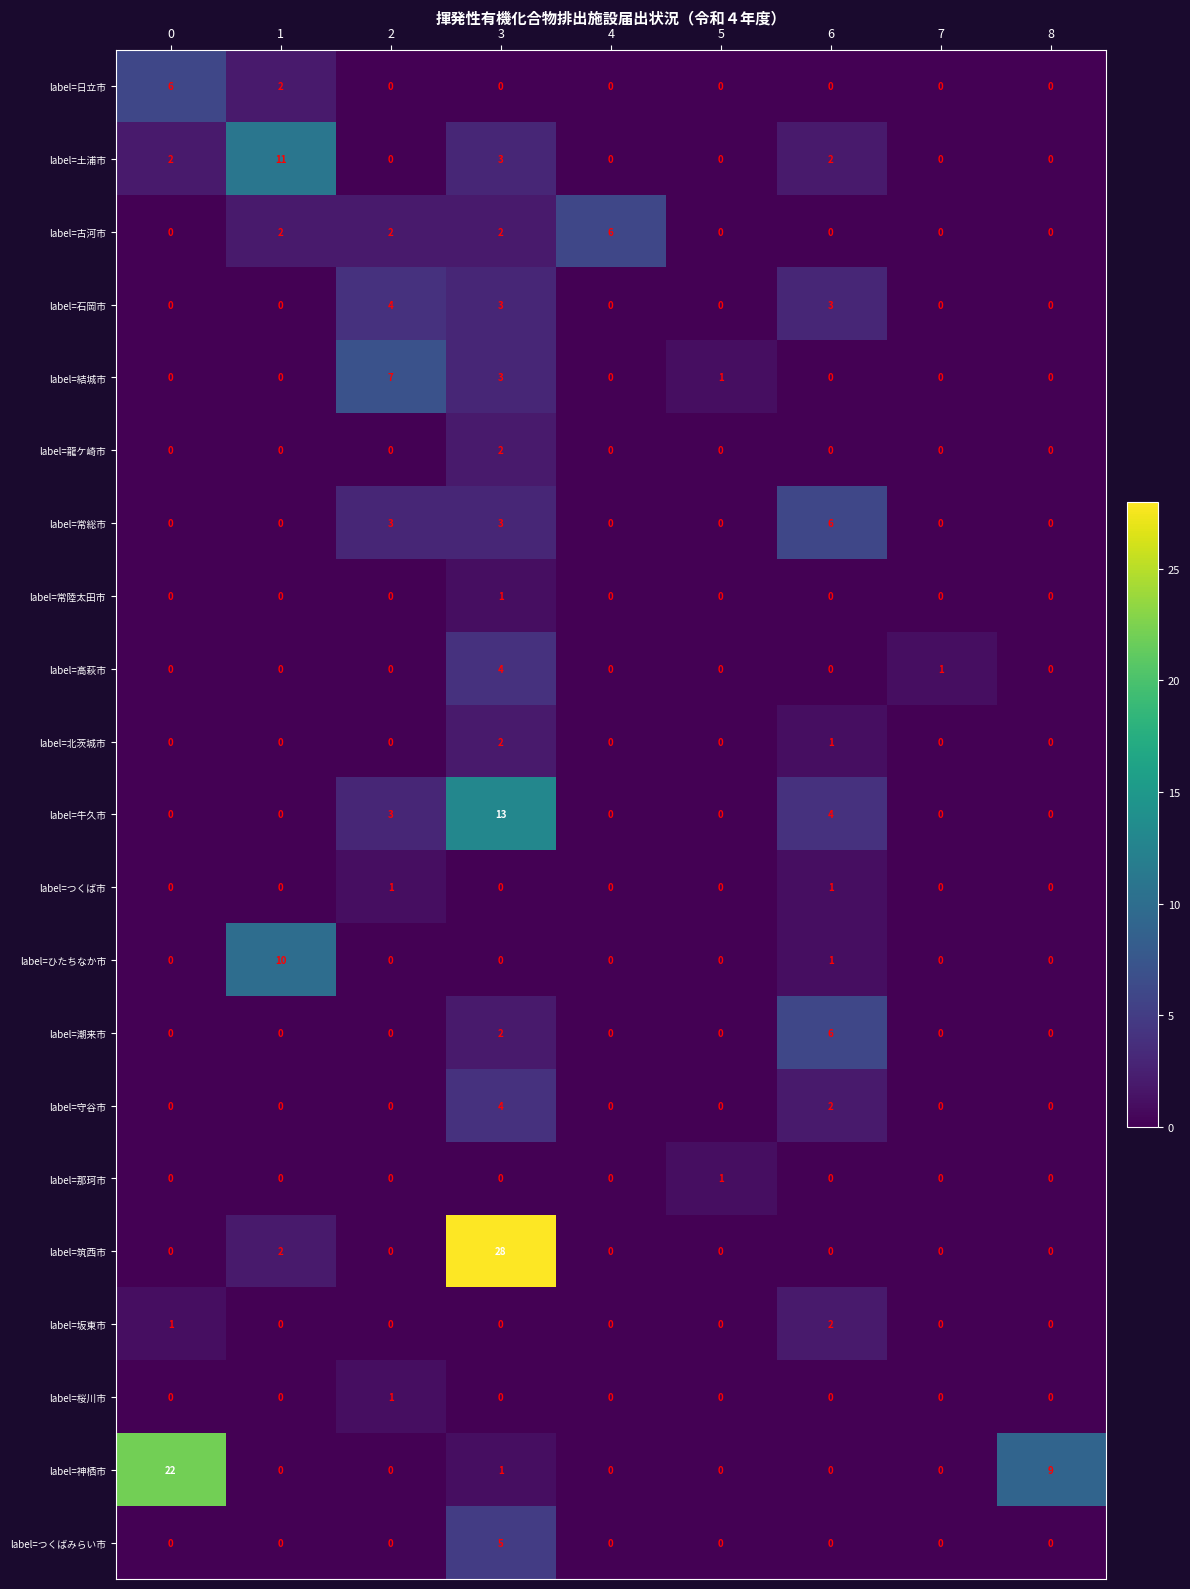

What is the difference between the label=神栖市 values at 0 and 5?

22